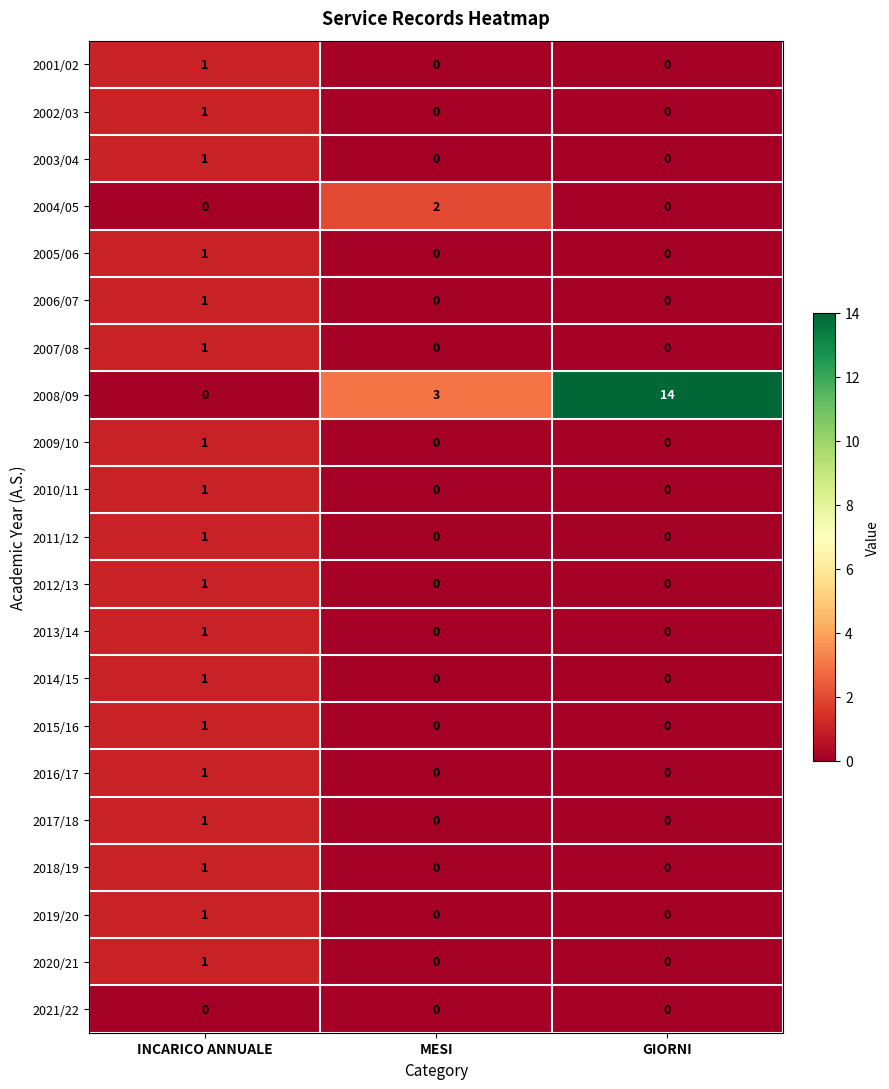

Which label corresponds to the largest value in the chart?

GIORNI